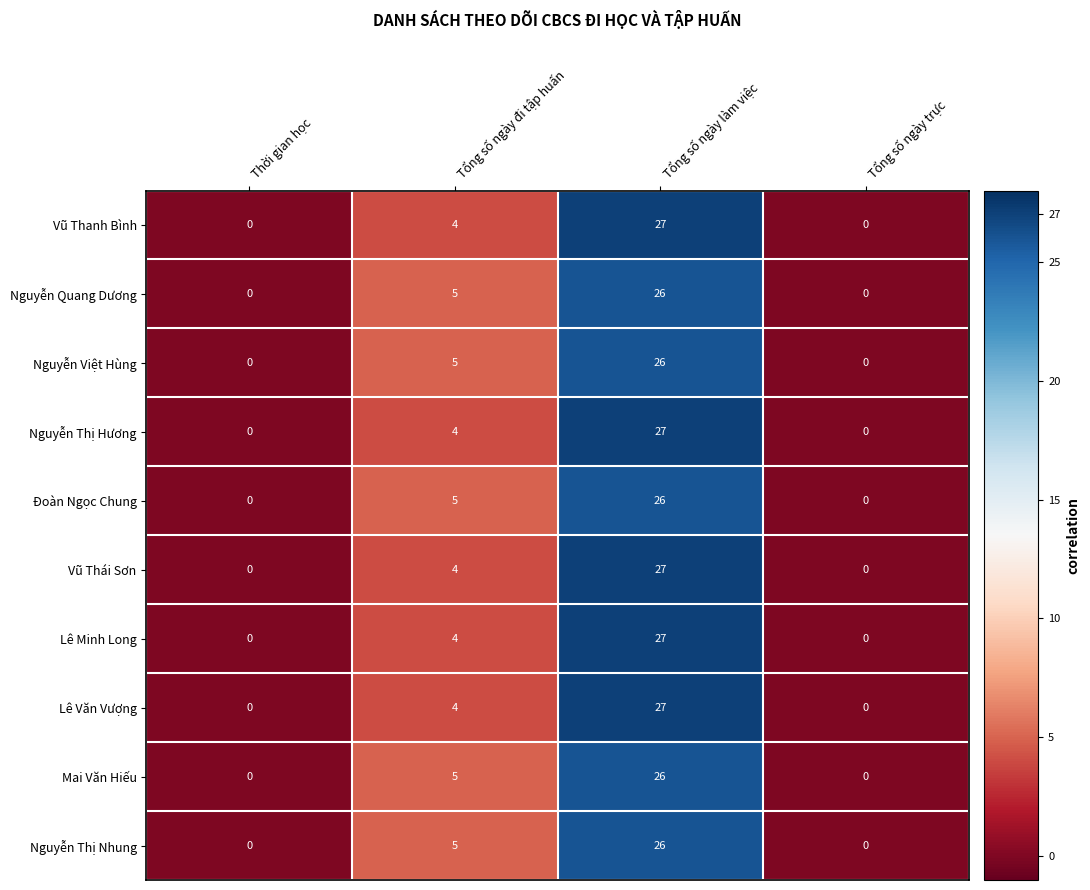

How many data points does each series have?

4